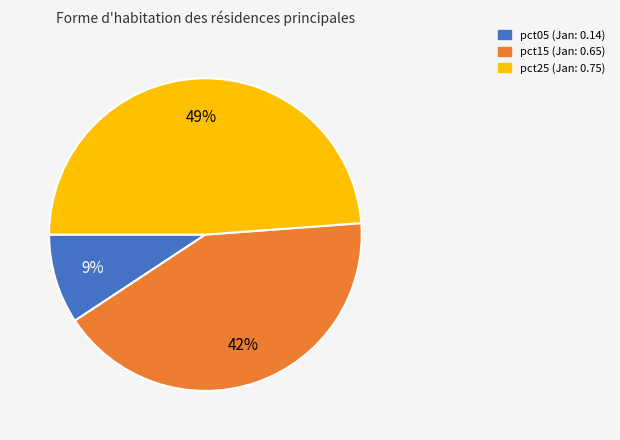

Is there any slice that represents more than half of the pie?

No